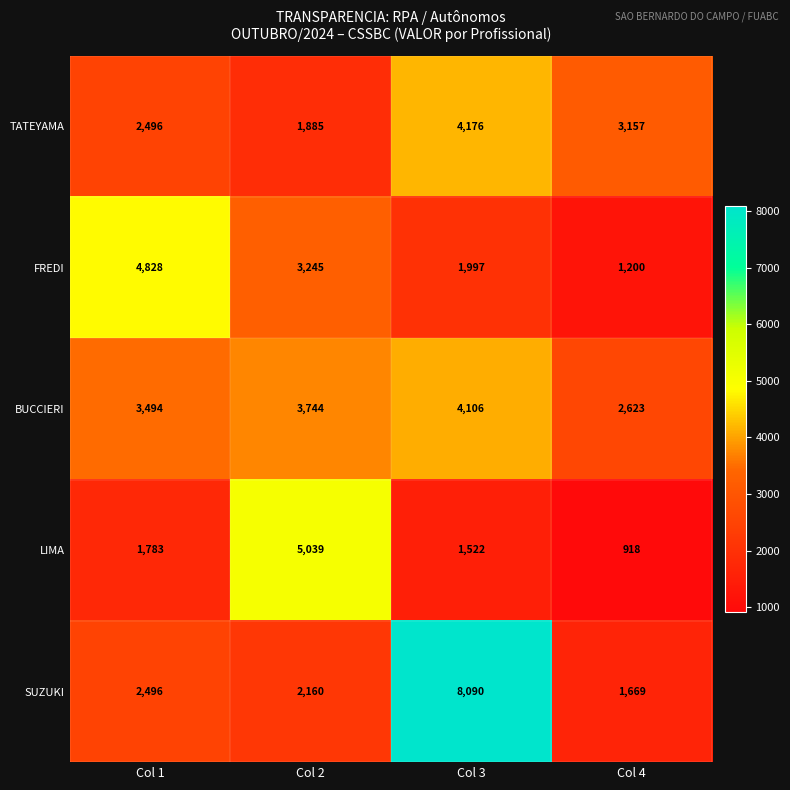

What is the total value across all series at Col 4?

9567